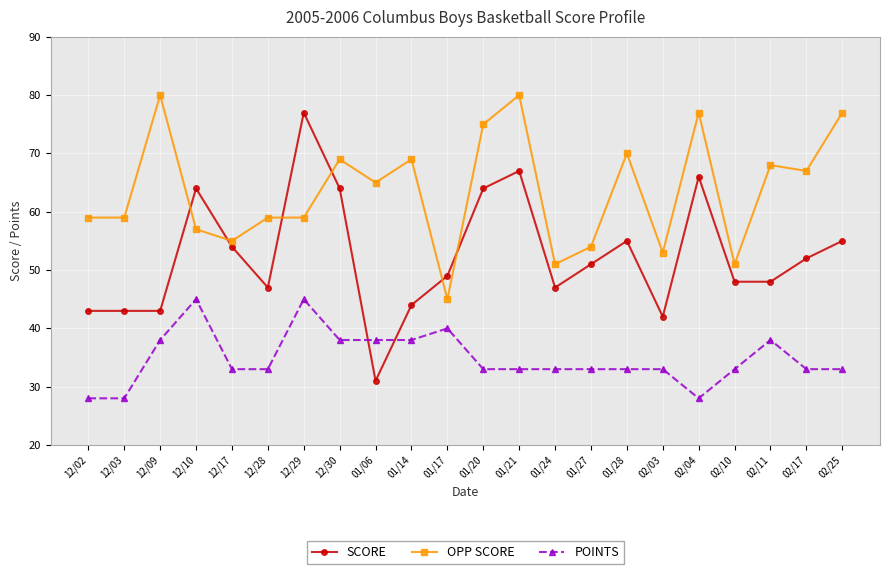

At 01/21, list the series in order from smallest to largest.

POINTS, SCORE, OPP SCORE